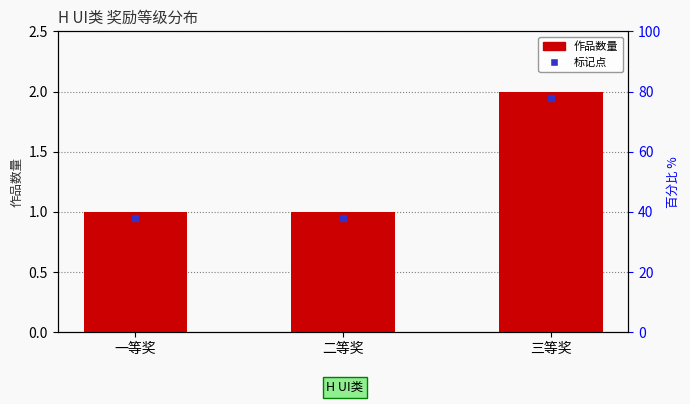

What is the average value?

1